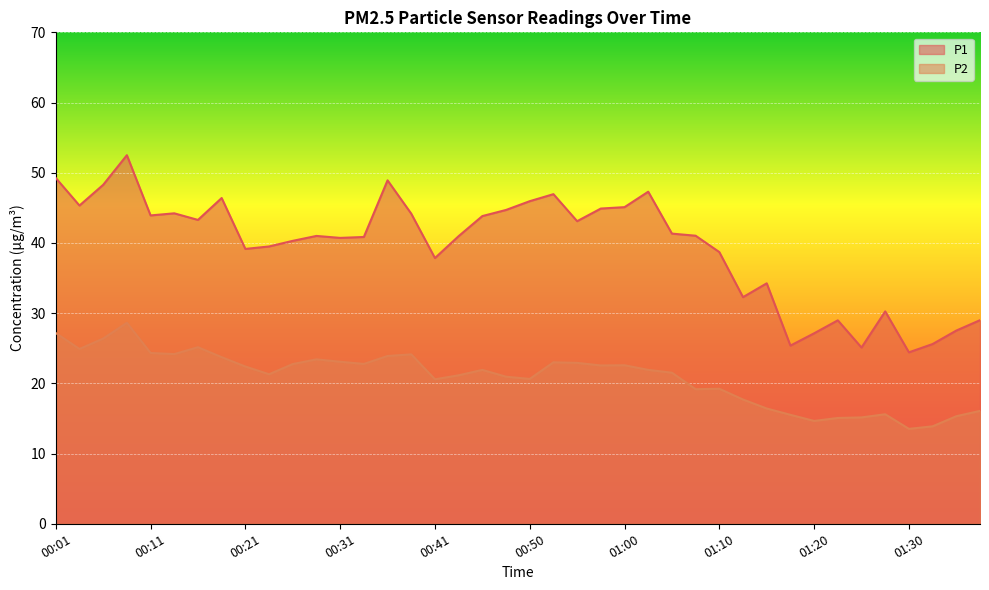

Reading left to right, transcribe all the data shown in this chart.

P1: 49.2	45.3	48.3	52.5	43.9	44.2	43.3	46.4	39.1	39.5	40.3	41.0	40.7	40.9	48.9	44.2	37.9	41.0	43.8	44.7	46.0	47.0	43.1	44.9	45.1	47.3	41.3	41.0	38.7	32.3	34.2	25.4	27.1	29.0	25.1	30.2	24.4	25.6	27.5	29.0
P2: 27.2	24.9	26.4	28.6	24.3	24.2	25.1	23.7	22.4	21.3	22.8	23.4	23.1	22.8	23.9	24.1	20.6	21.1	21.9	20.9	20.6	23.0	22.9	22.6	22.6	21.9	21.5	19.2	19.2	17.7	16.4	15.5	14.7	15.1	15.2	15.6	13.5	13.9	15.3	16.1